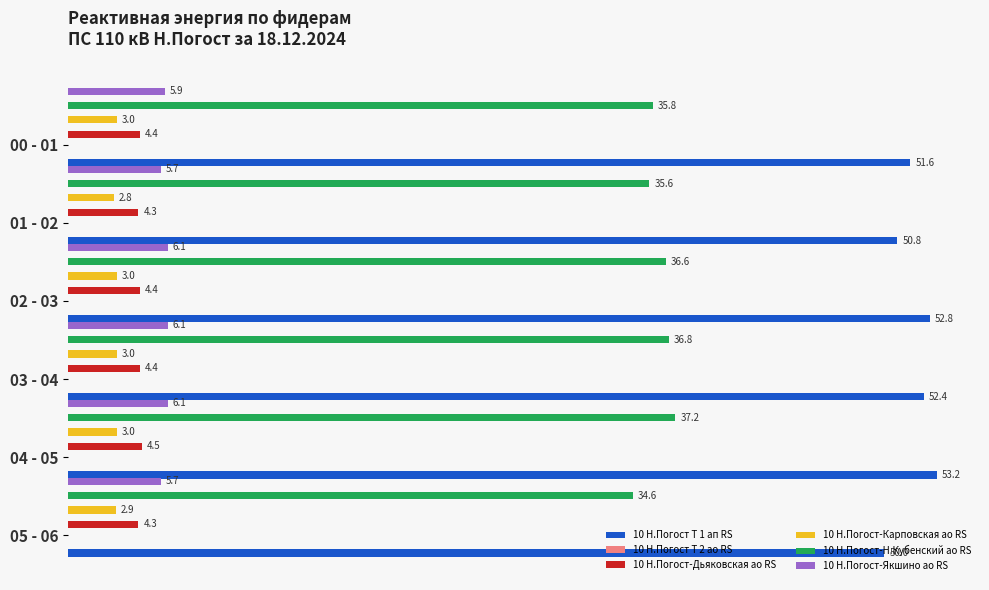

Is the value of 10 Н.Погост-Дьяковская ао RS at 05 - 06 greater than the value of 10 Н.Погост Т 1 ап RS at 02 - 03?

No